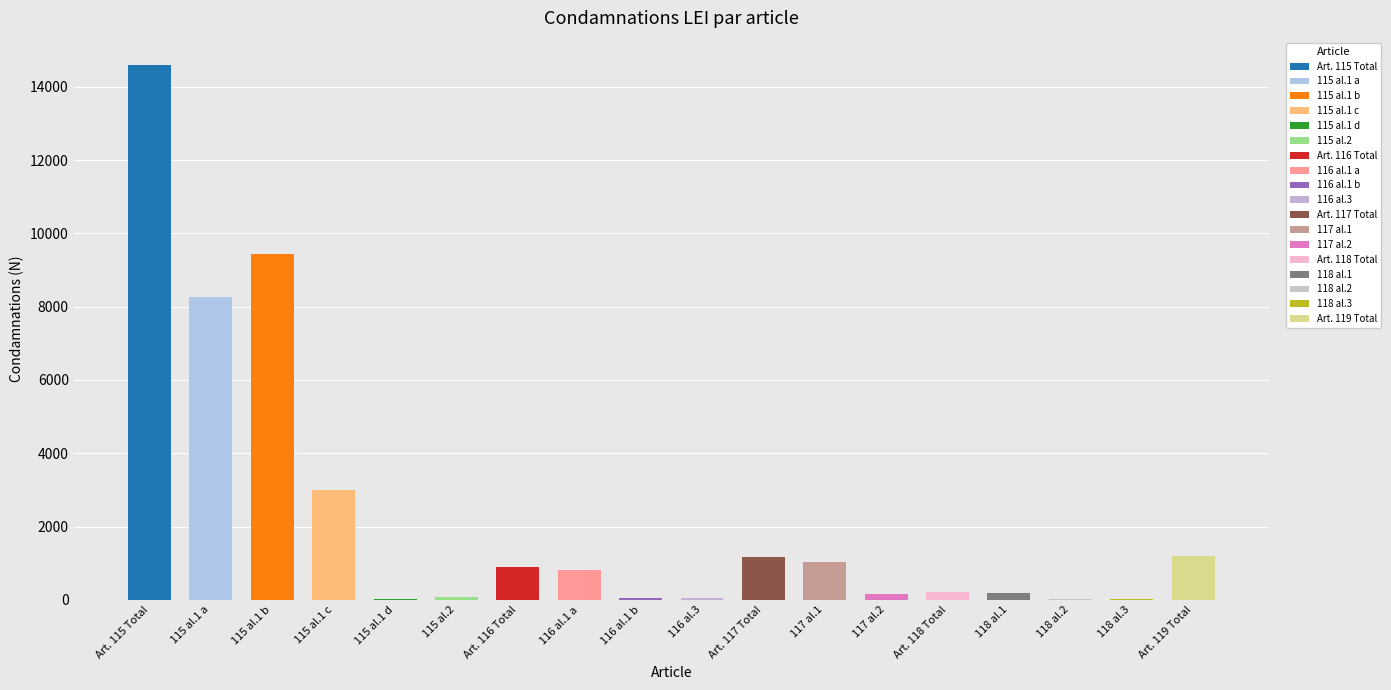

Reading left to right, transcribe all the data shown in this chart.

Art. 115 Total=14606	115 al.1 a=8272	115 al.1 b=9427	115 al.1 c=2995	115 al.1 d=27	115 al.2=80	Art. 116 Total=894	116 al.1 a=804	116 al.1 b=49	116 al.3=42	Art. 117 Total=1167	117 al.1=1043	117 al.2=155	Art. 118 Total=206	118 al.1=179	118 al.2=16	118 al.3=13	Art. 119 Total=1198